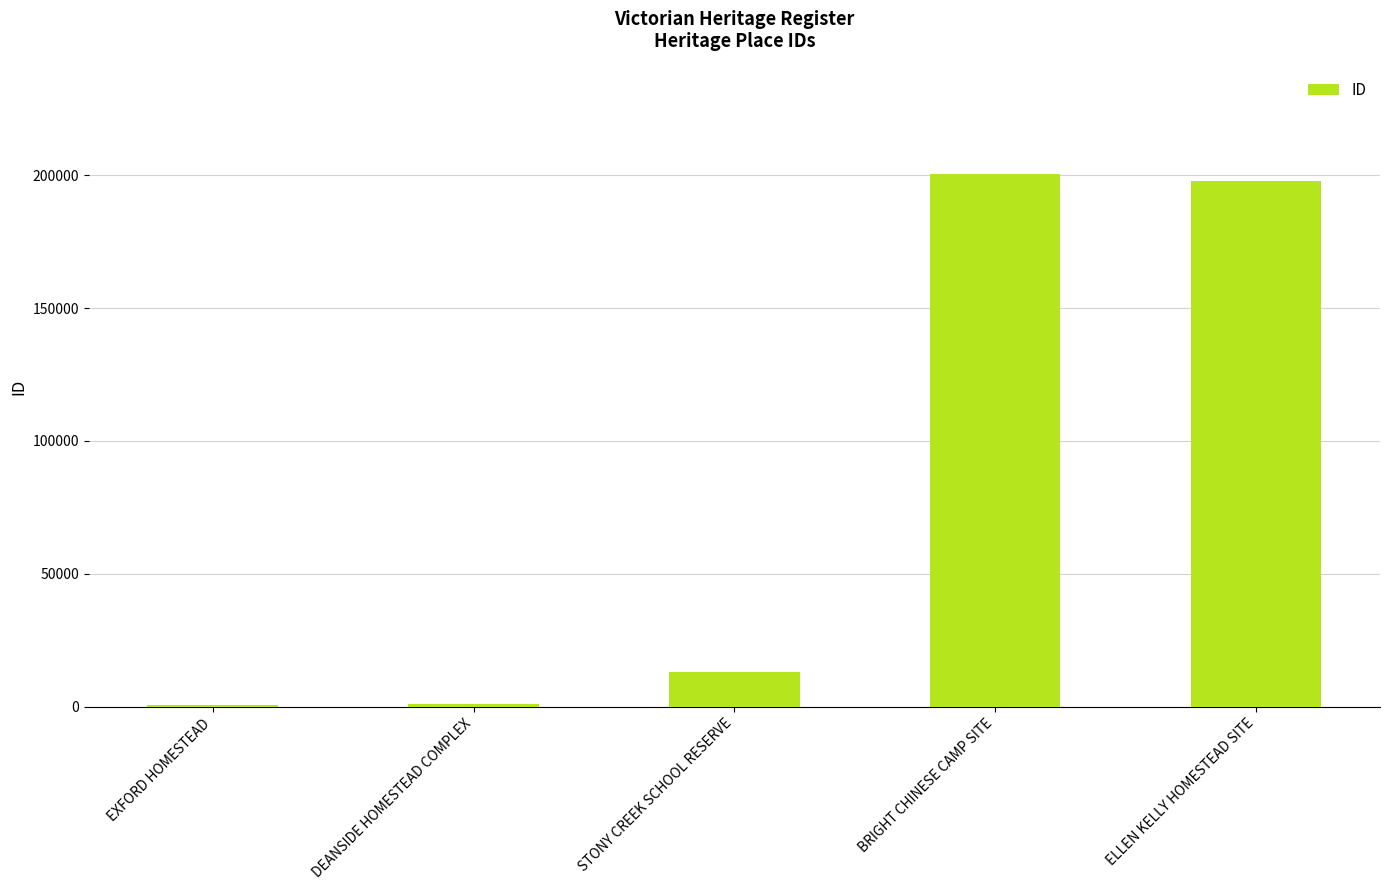

Where is the data nearest to the value 100561?

STONY CREEK SCHOOL RESERVE